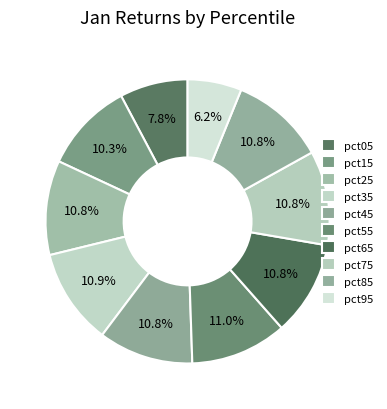

Count the number of slices in the pie.

10